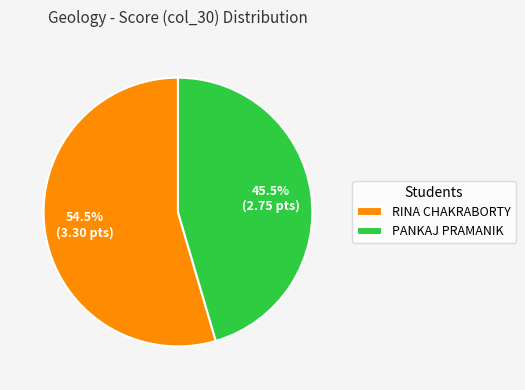

How many slices are in this pie chart?

2